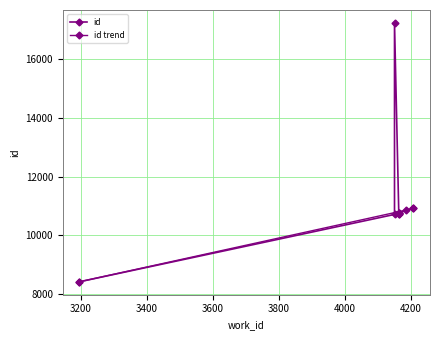

How many data points are above 10743?

4